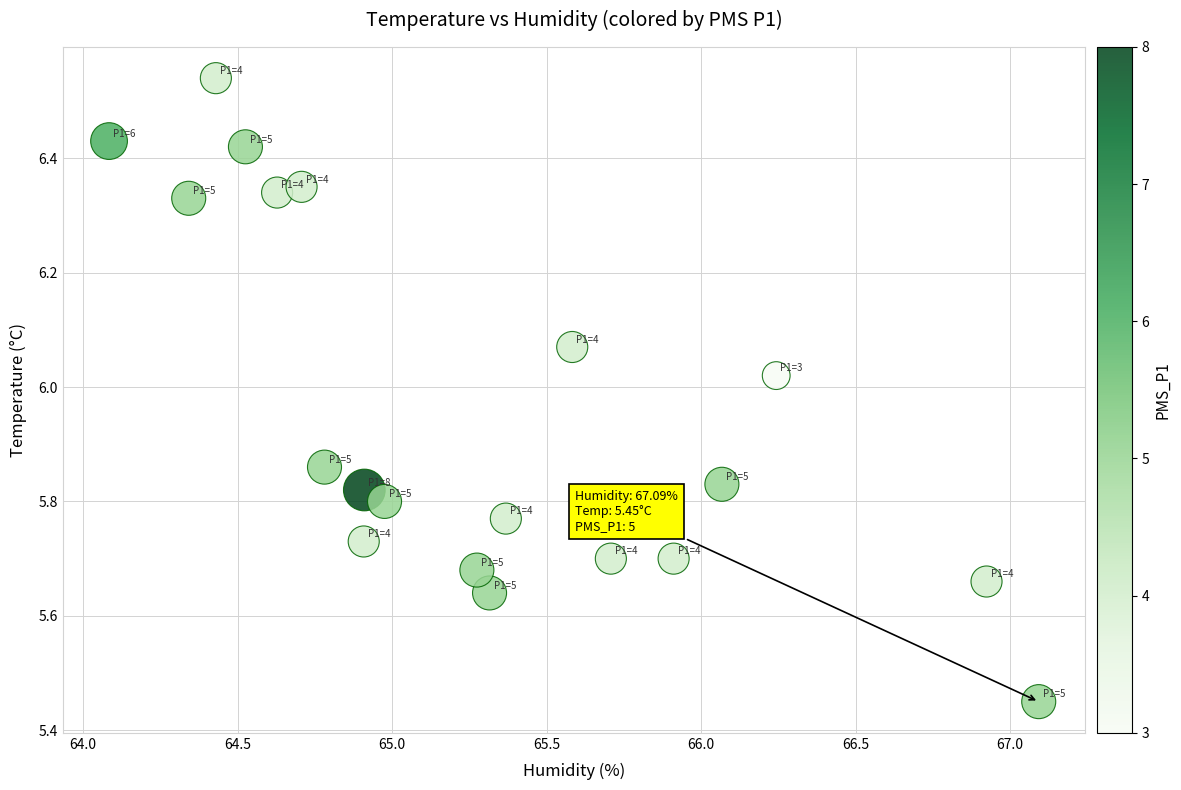

What is the range of X values (max minus min)?

3.0